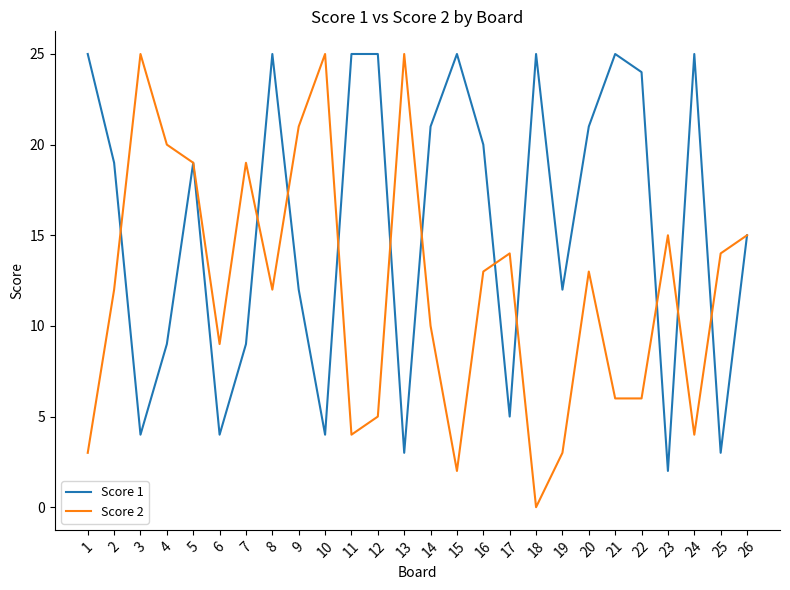

Where do Score 1 and Score 2 first cross each other?

2 and 3